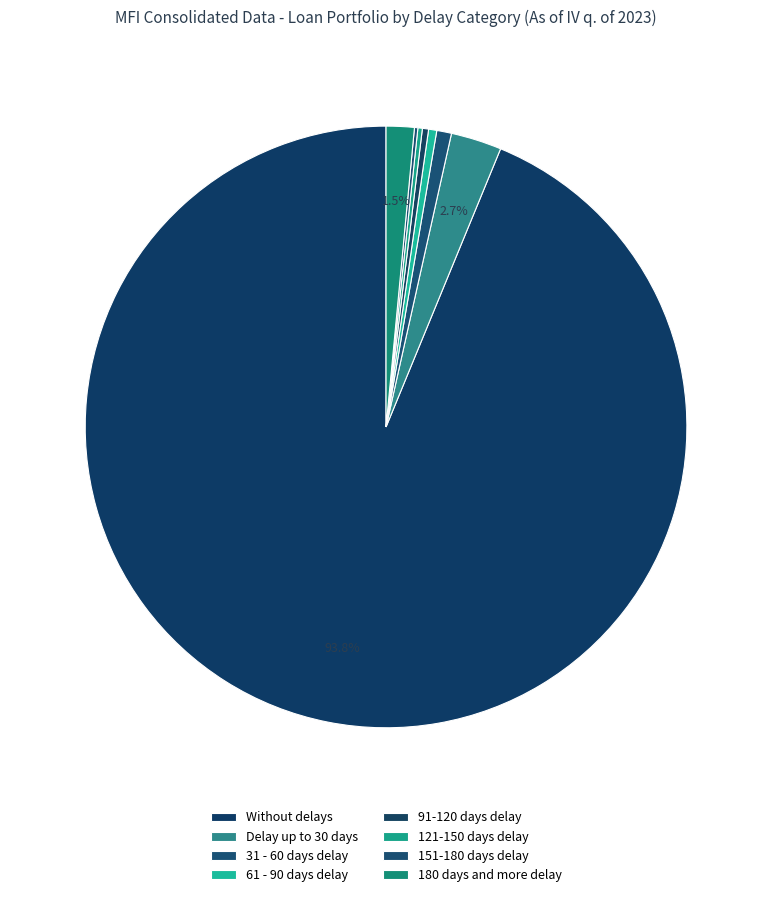

The 180 days and more delay slice represents 11% of the pie. True or false?

False